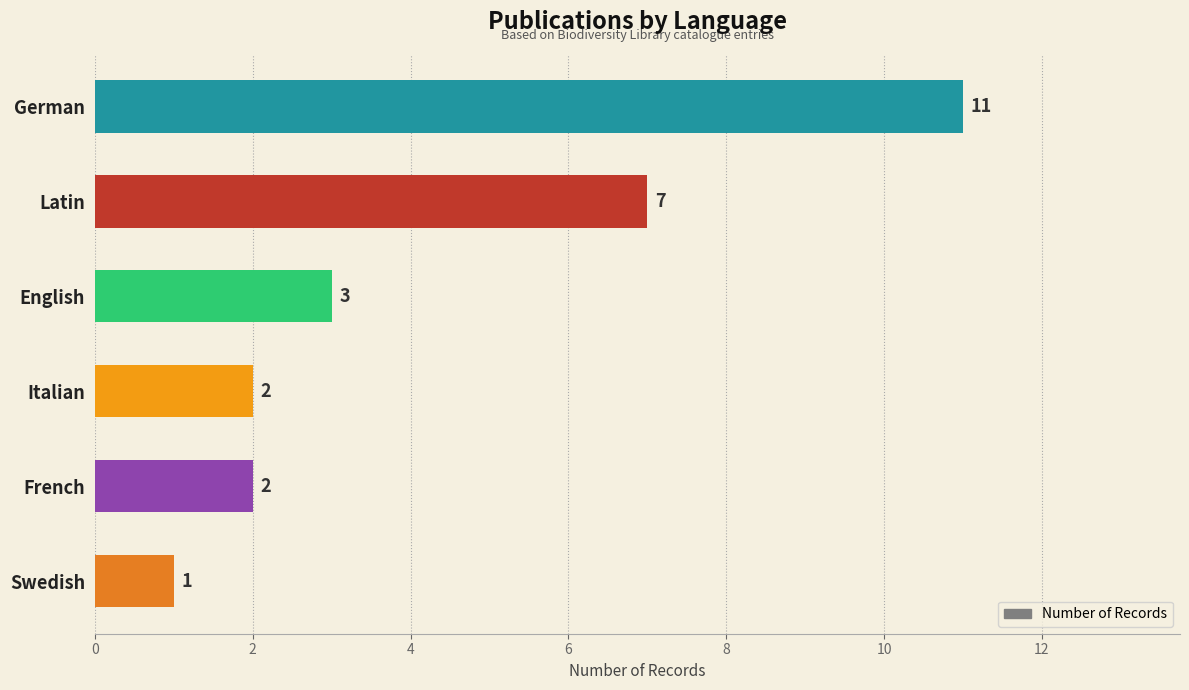

What is the greatest value displayed?

11